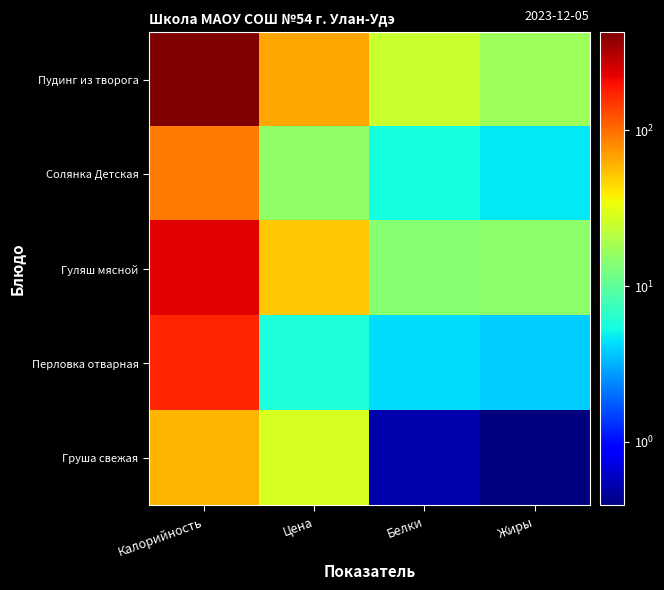

At which category is the sum across all series the highest?

Калорийность